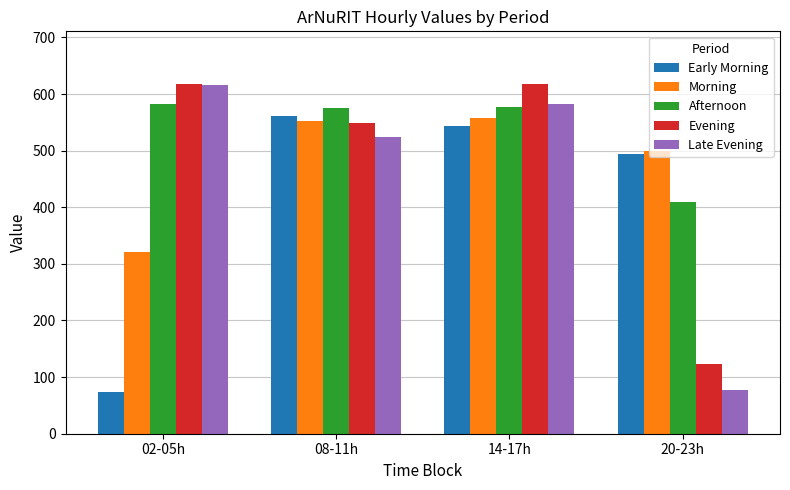

The value of Afternoon at 20-23h is 277. True or false?

False